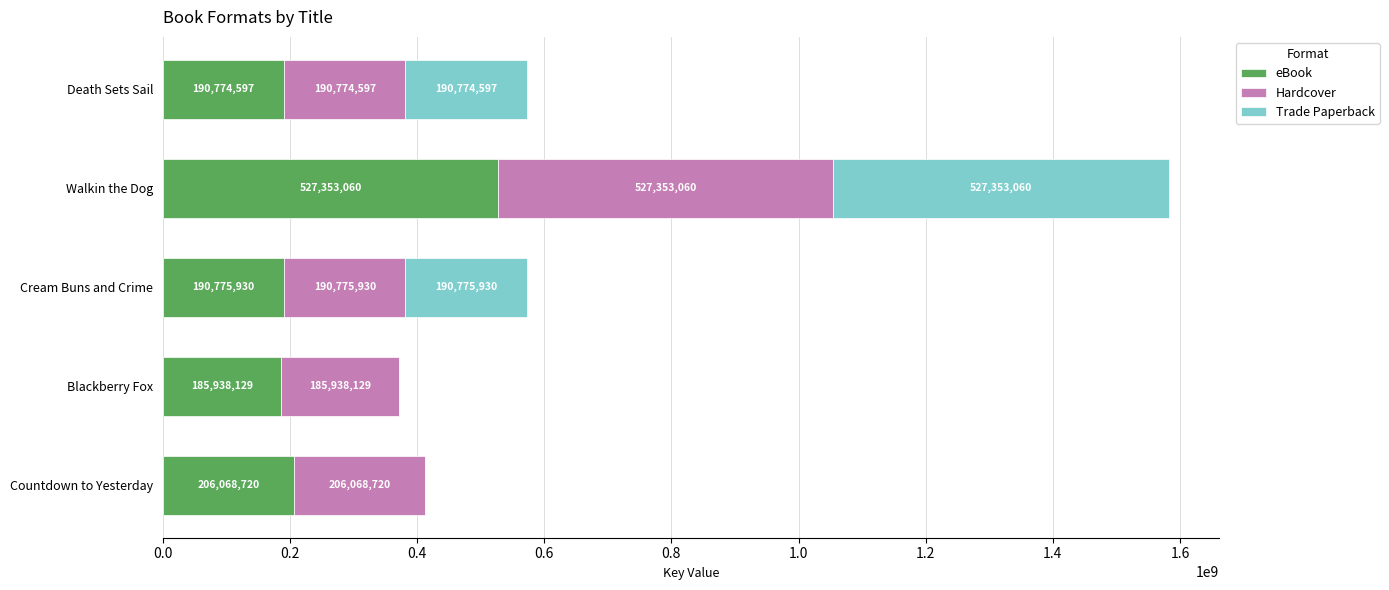

The value of eBook at Death Sets Sail is 120546999. True or false?

False